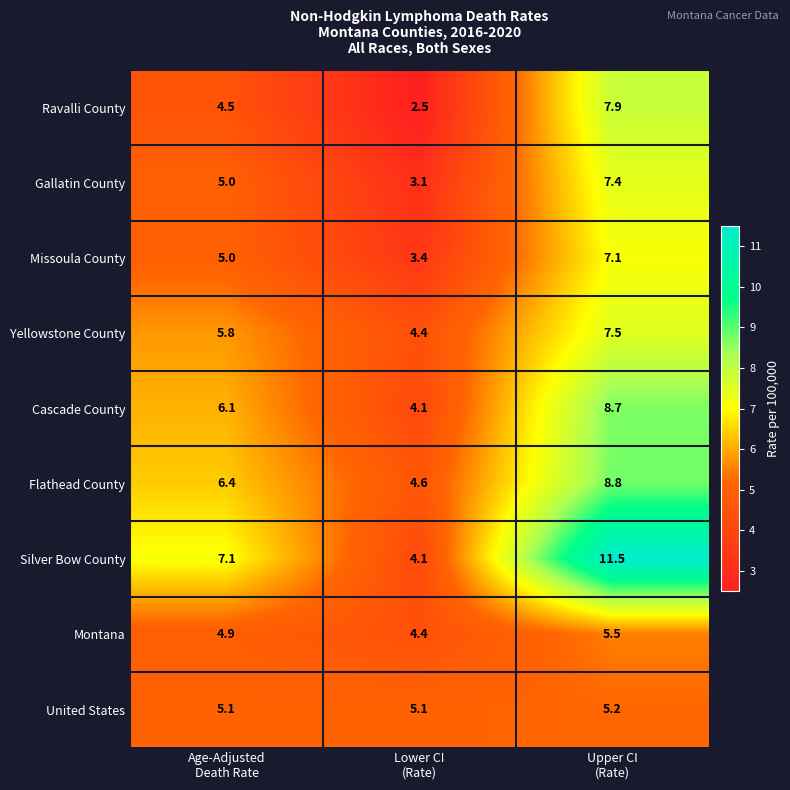

Rank the series by their maximum value, from lowest to highest.

United States, Montana, Missoula County, Gallatin County, Yellowstone County, Ravalli County, Cascade County, Flathead County, Silver Bow County